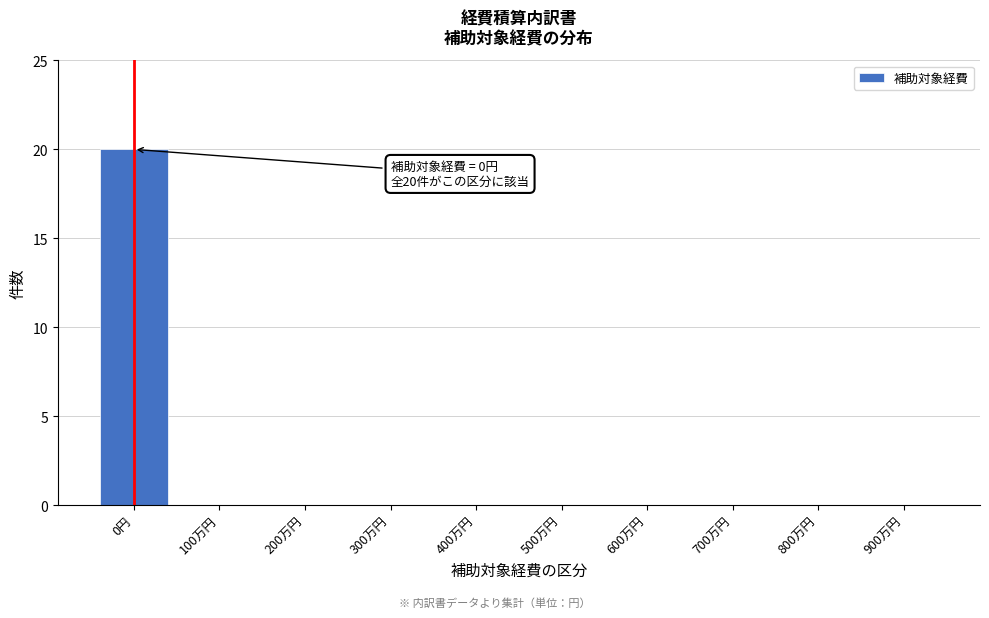

Reading left to right, what are all the values shown in this chart?

0円=20	100万円=0	200万円=0	300万円=0	400万円=0	500万円=0	600万円=0	700万円=0	800万円=0	900万円=0